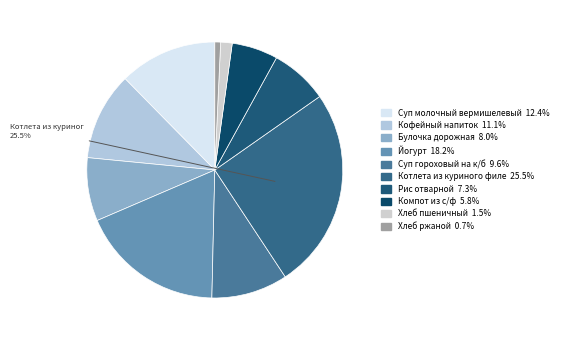

Does Суп молочный вермишелевый represent more than half of the total?

No